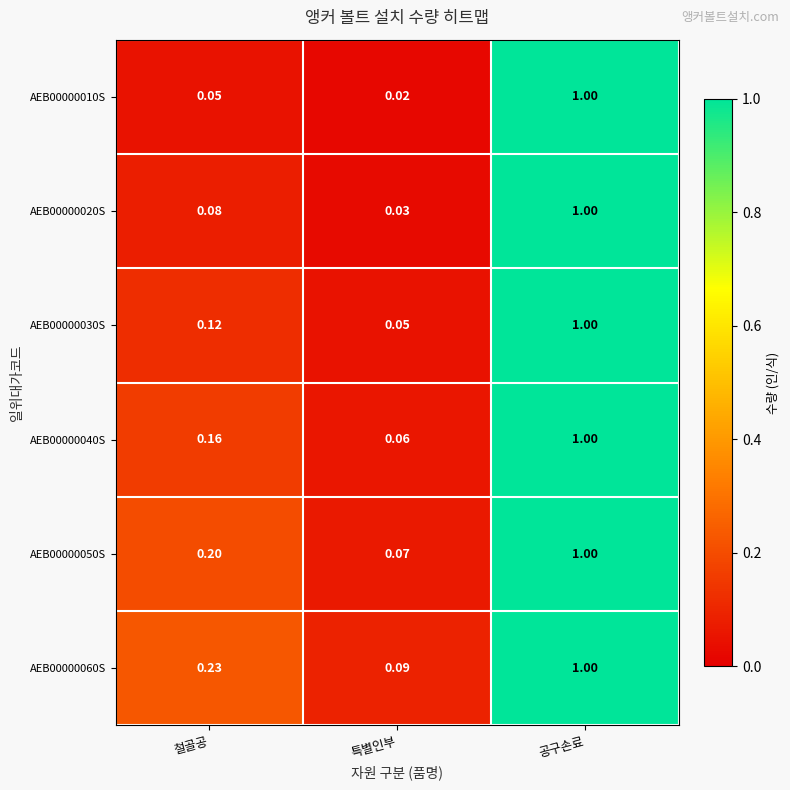

At which category is the sum across all series the highest?

공구손료